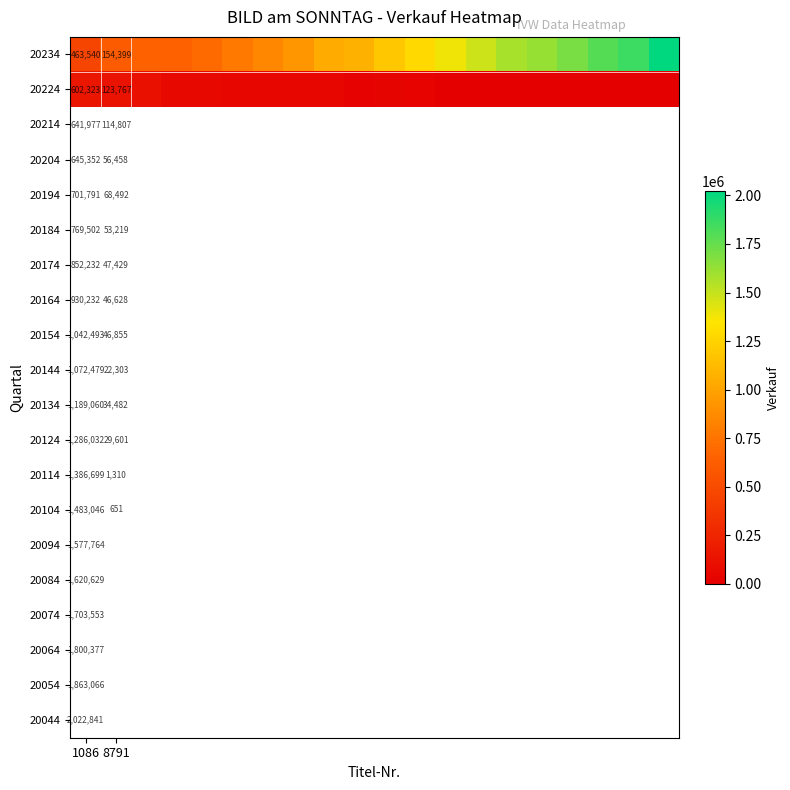

Between 5 and 16, which is larger?

16